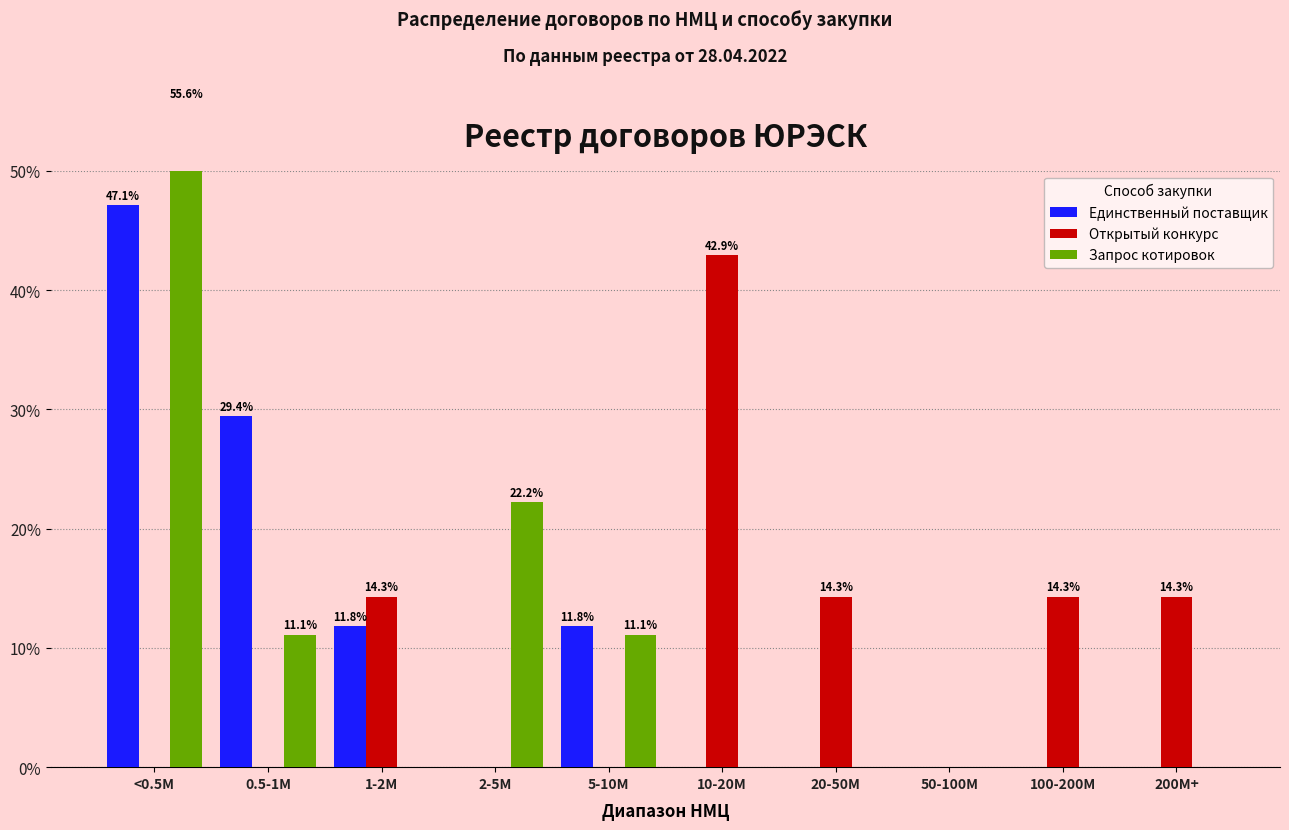

Is it true that Открытый конкурс equals 0.0 at 0.5-1M?

True